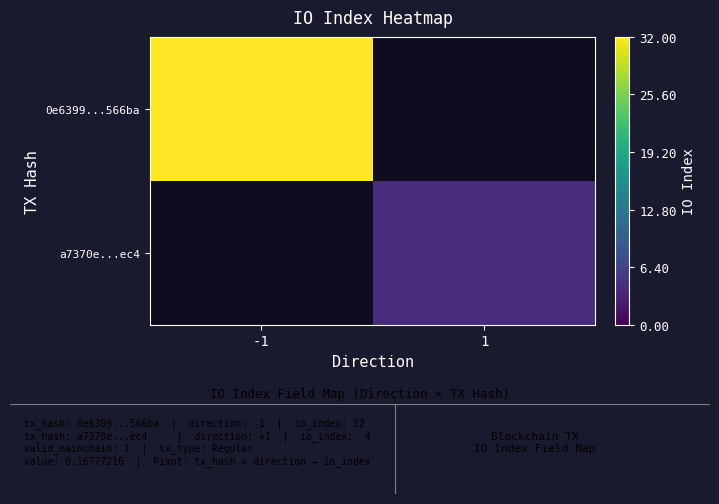

At how many categories does at least one series exceed 19?

1